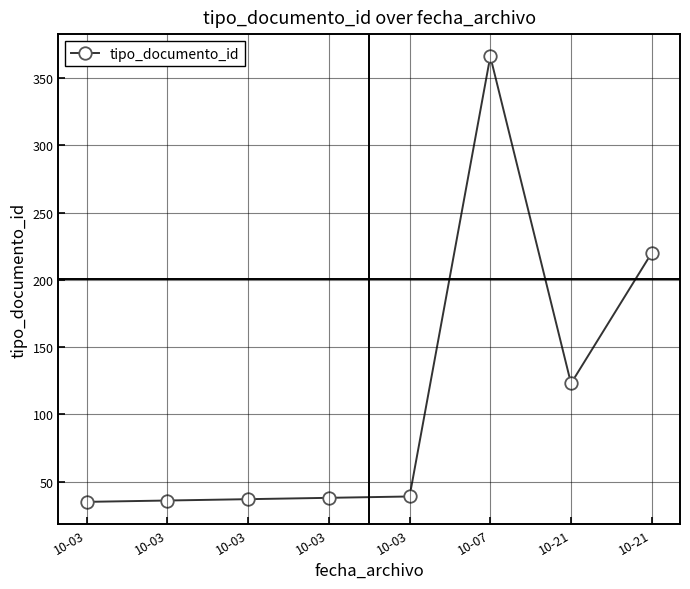

What is the greatest value displayed?

366